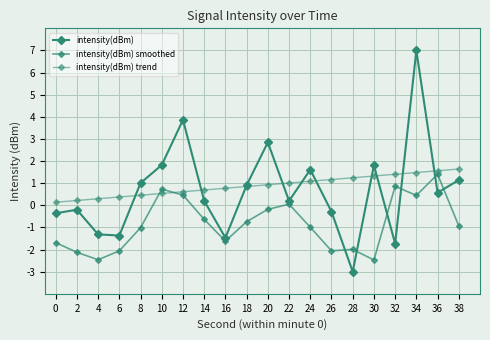

The intensity(dBm) smoothed series shows -1.1 at 14. True or false?

False